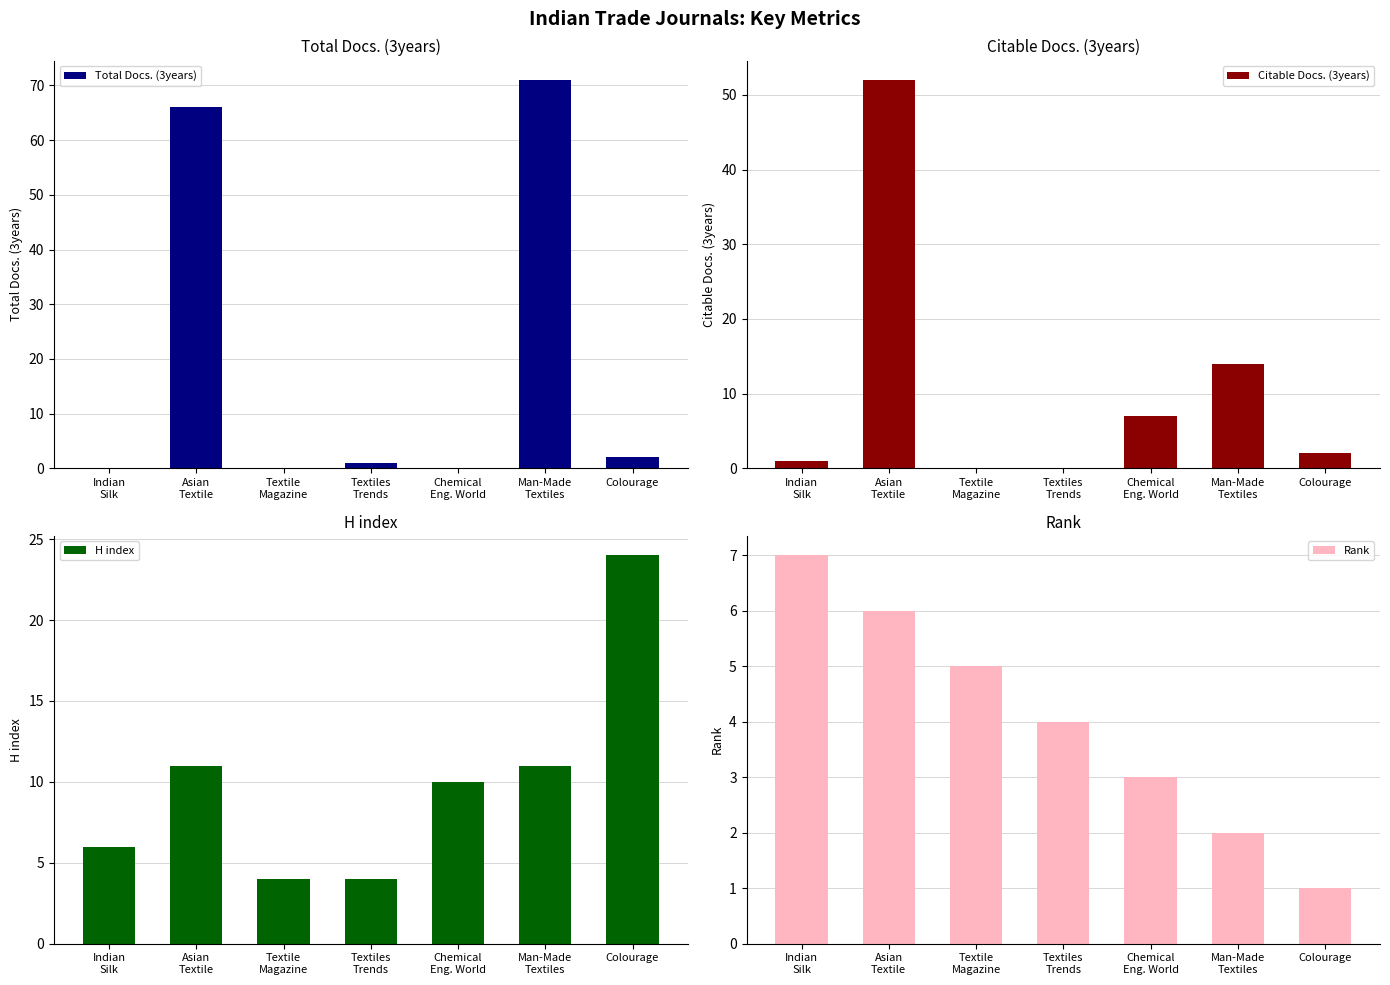

Which series changed the most between Asian
Textile and Colourage?

Total Docs. (3years)